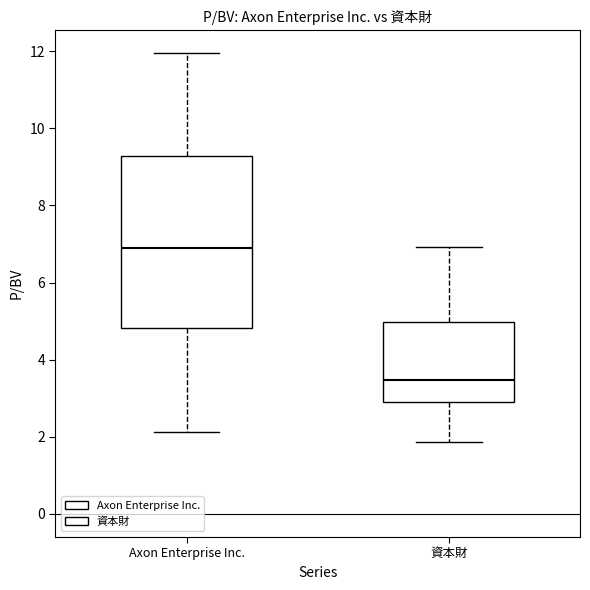

Where does the upper whisker of the box for 資本財 end on the y-axis? The values are not printed on the chart, so give them approximately, as read against the axis.

7.0